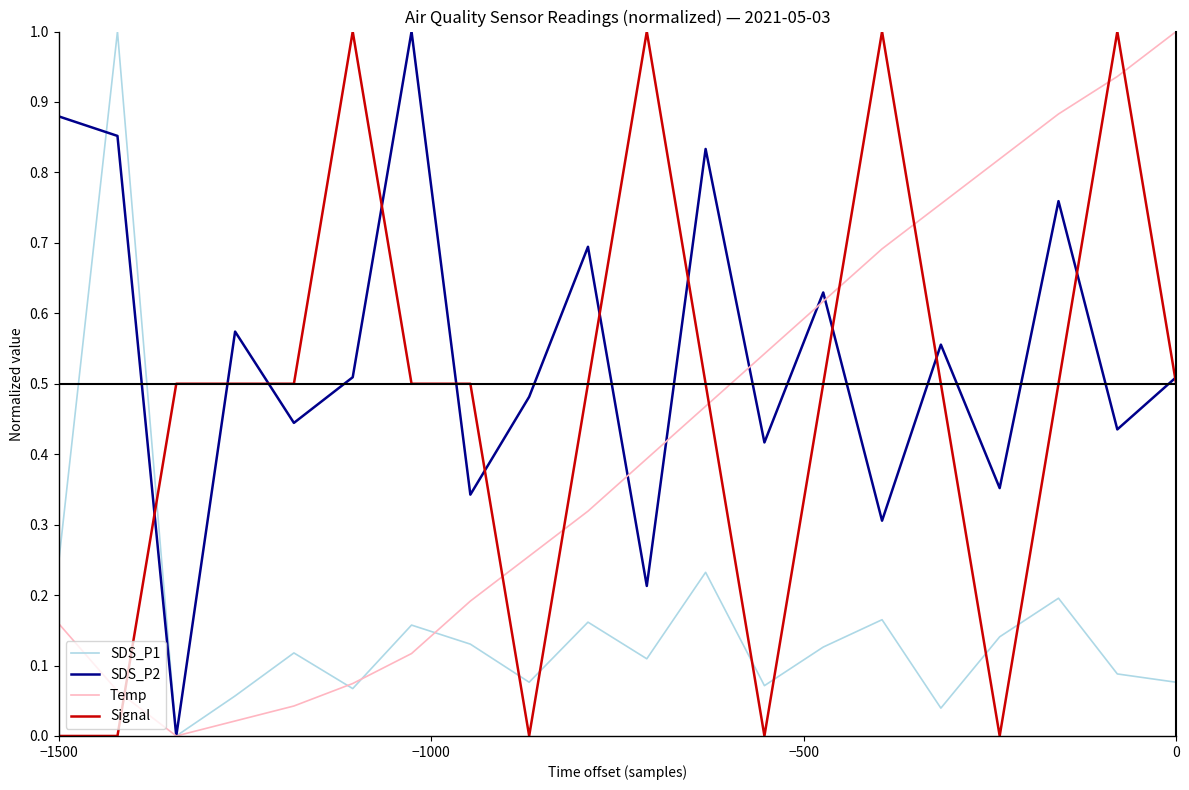

How many interior local valleys does the SDS_P2 series have?

8